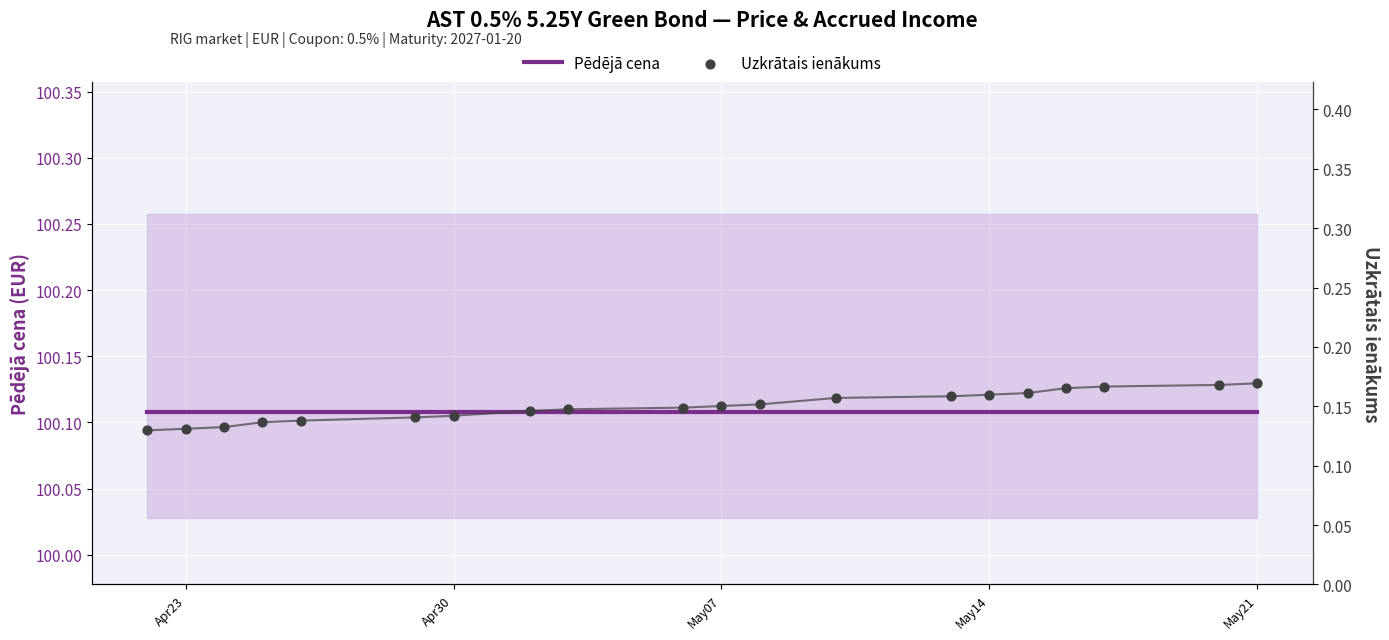

Which series contains the highest Y value?

Pēdējā cena